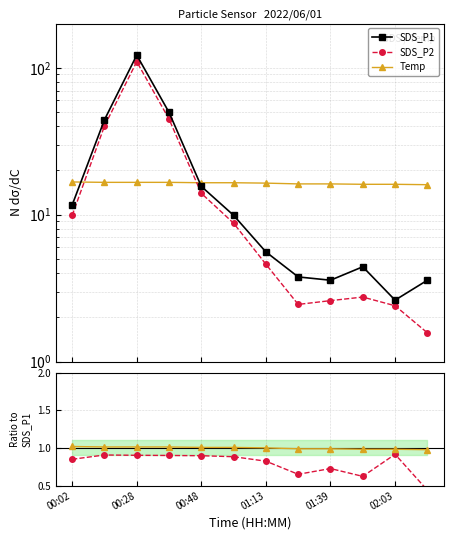

Where is Temp nearest to the value 16?

11